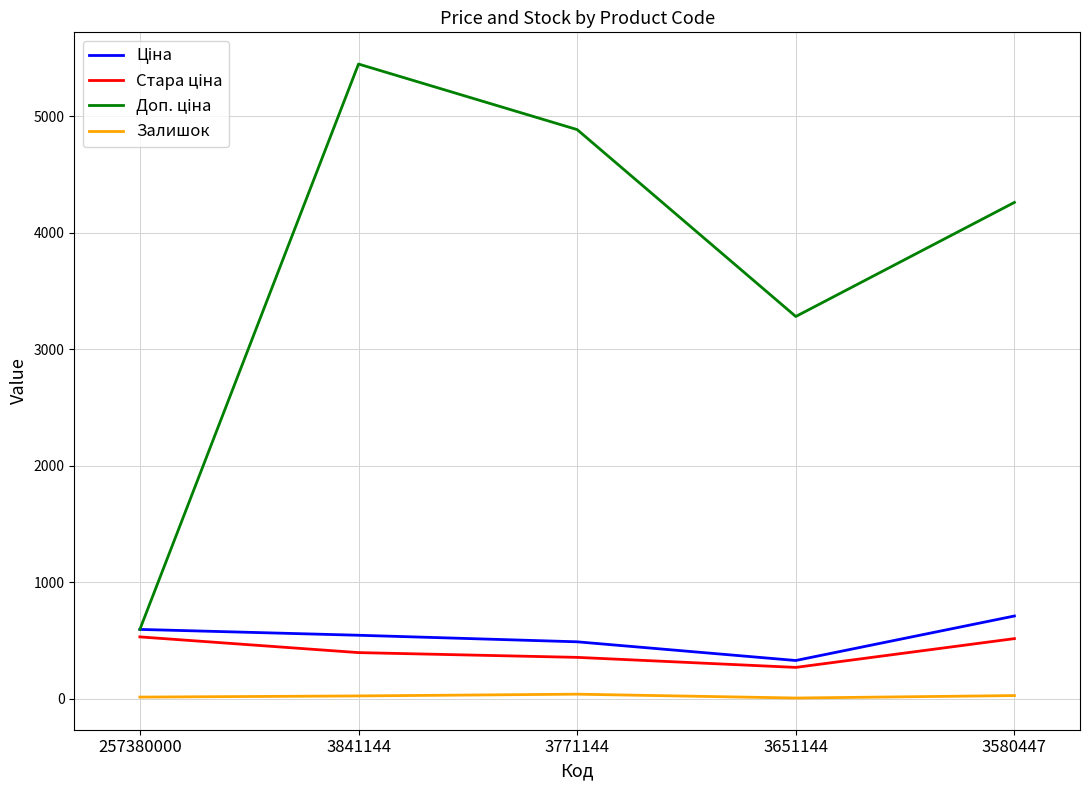

At which category is the sum across all series the highest?

3841144